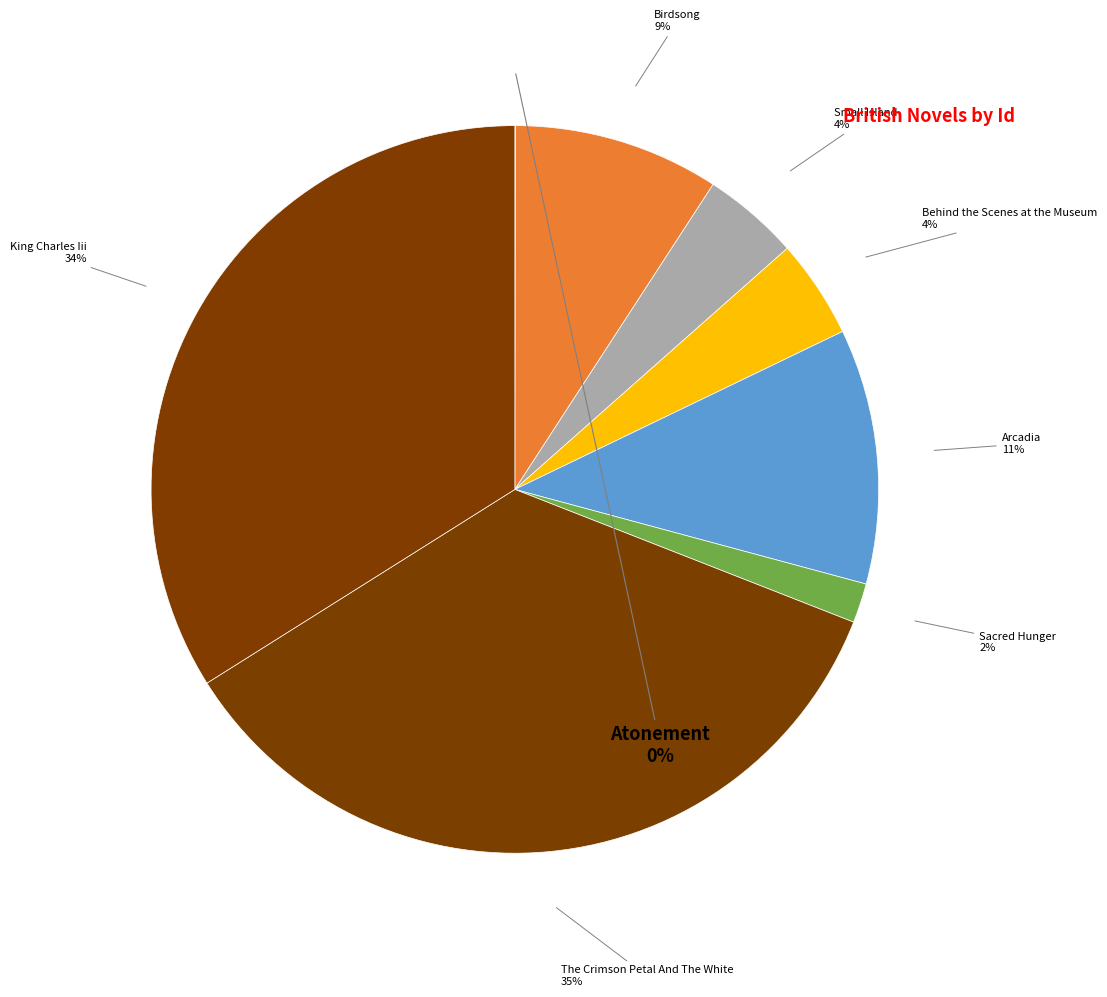

To the nearest percent, what is the difference between the Birdsong and King Charles Iii slice percentages?

25%